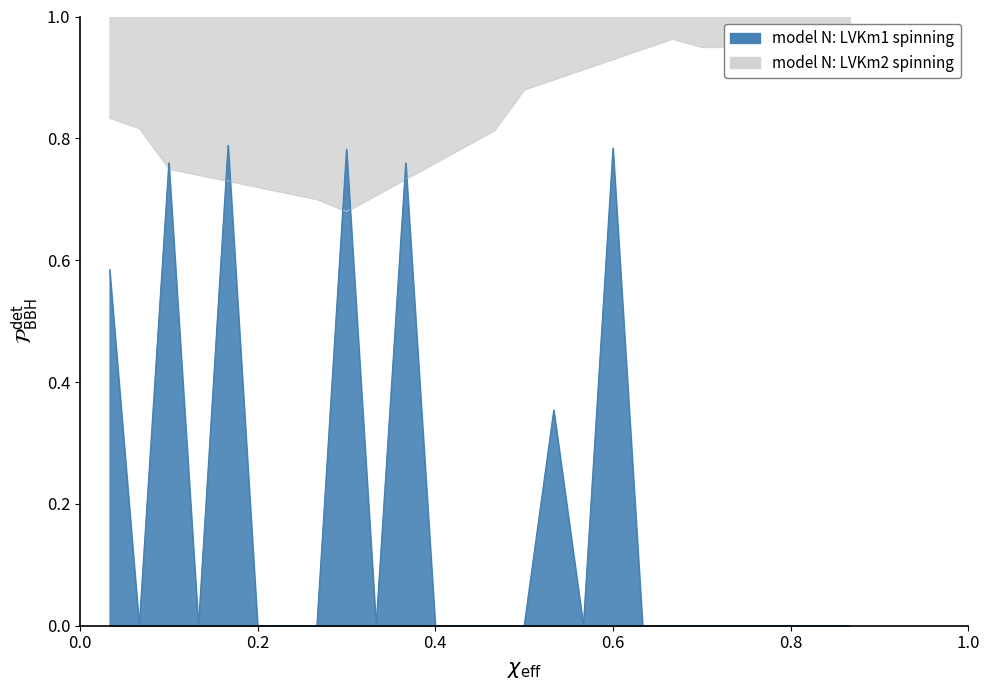

What is the sum of all values?

4.8